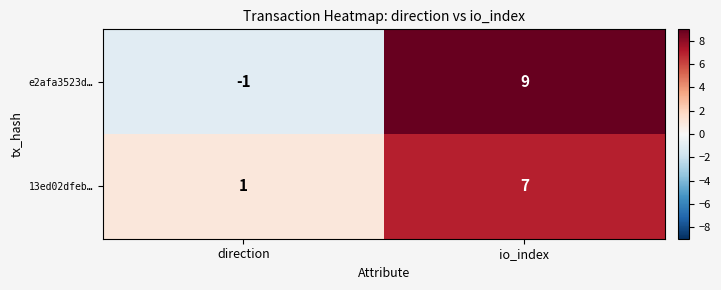

Reading left to right, list all the values displayed in this chart.

e2afa3523d…: -1	9
13ed02dfeb…: 1	7